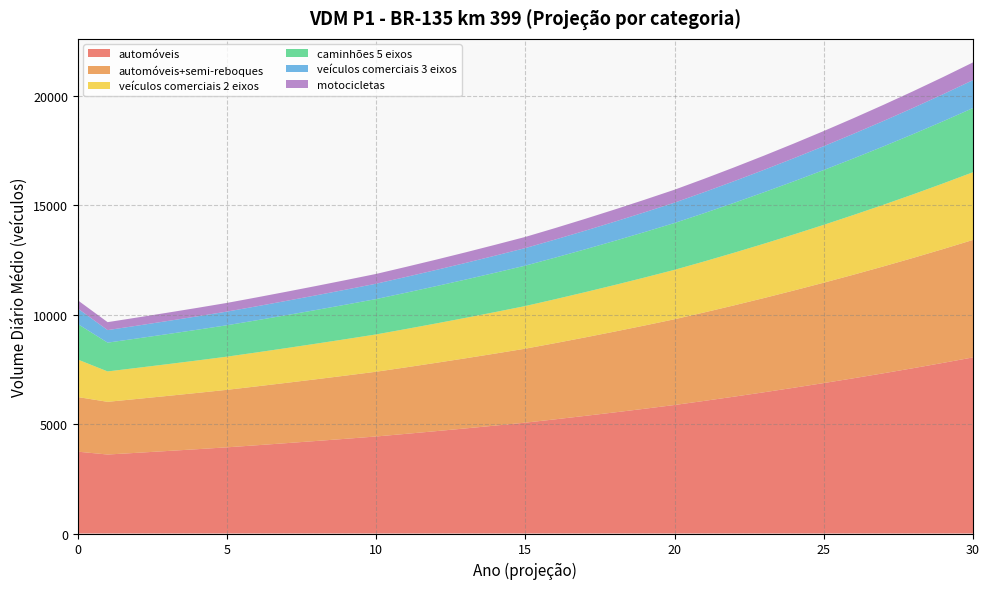

At which category does automóveis+semi-reboques reach its first local valley?

1